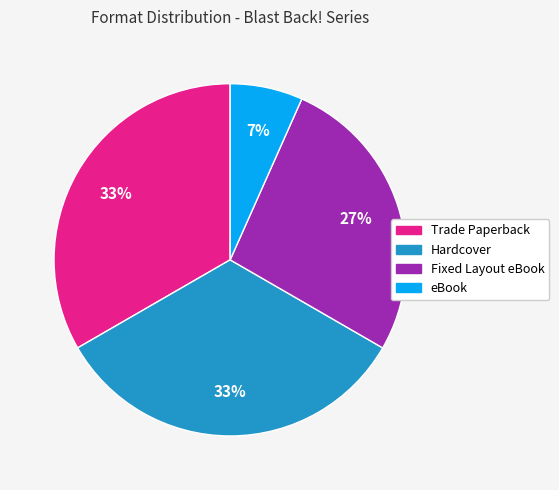

Combined, do eBook and Hardcover account for over 50%?

No